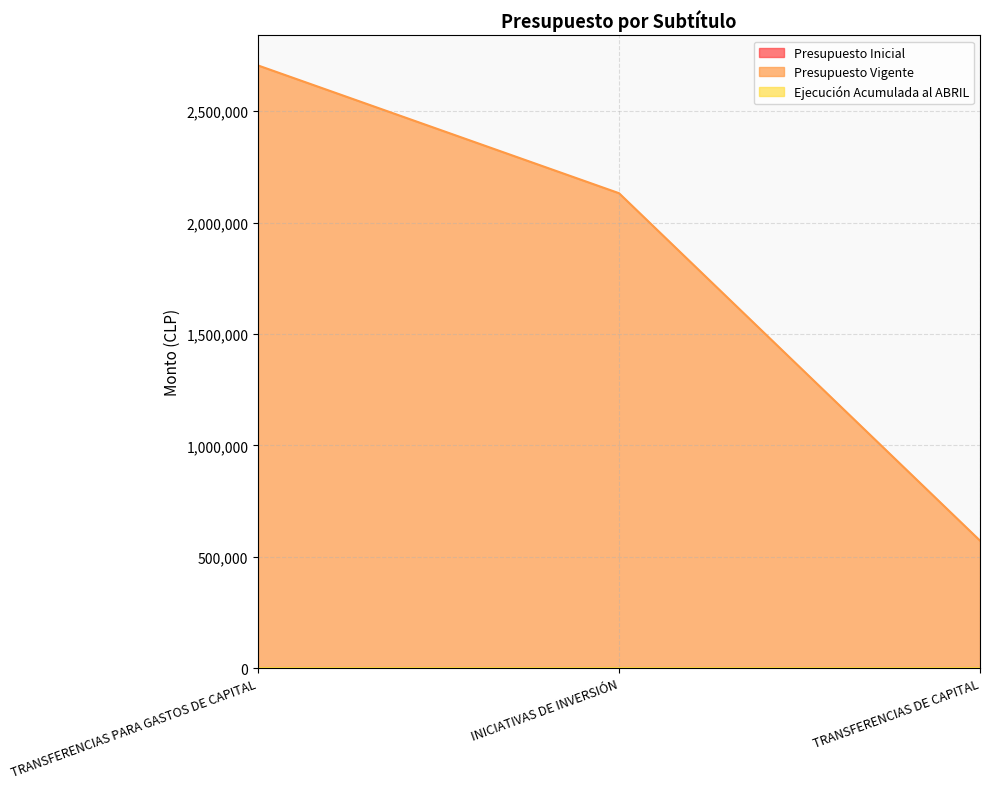

Reading left to right, transcribe all the data shown in this chart.

Presupuesto Inicial: 0	0	0
Presupuesto Vigente: 2704520	2131450	573070
Ejecución Acumulada al ABRIL: 0	0	0